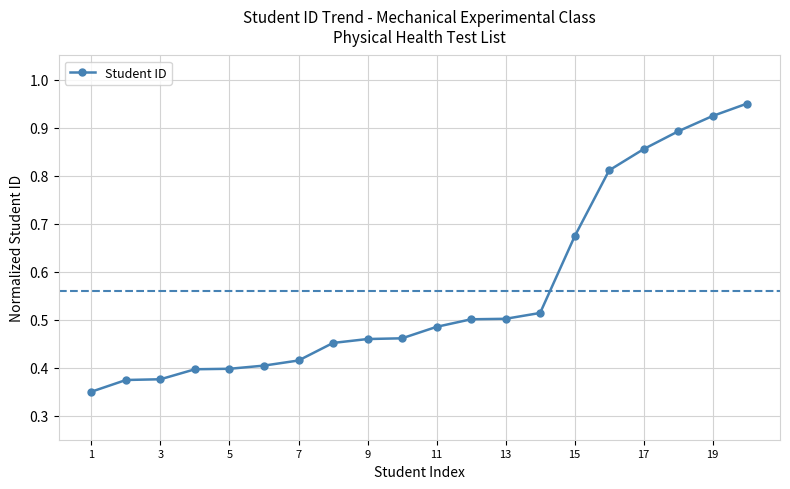

What is the average value?

0.6